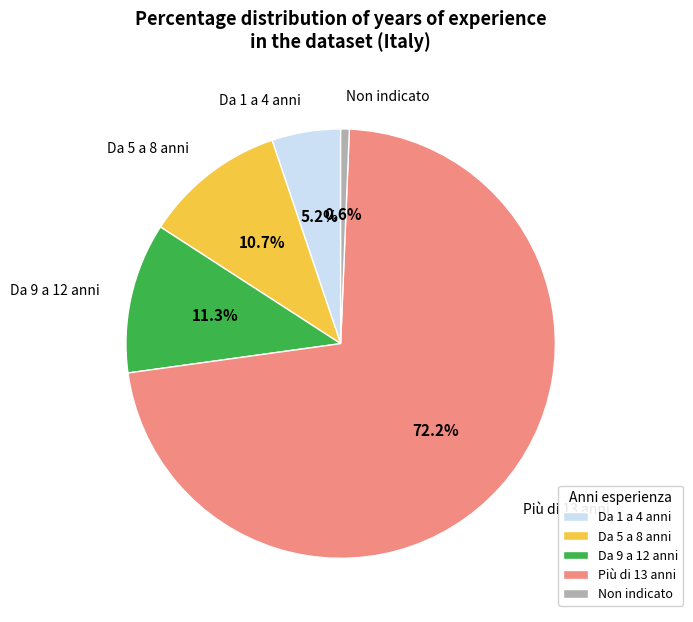

Which slice is the largest?

Più di 13 anni